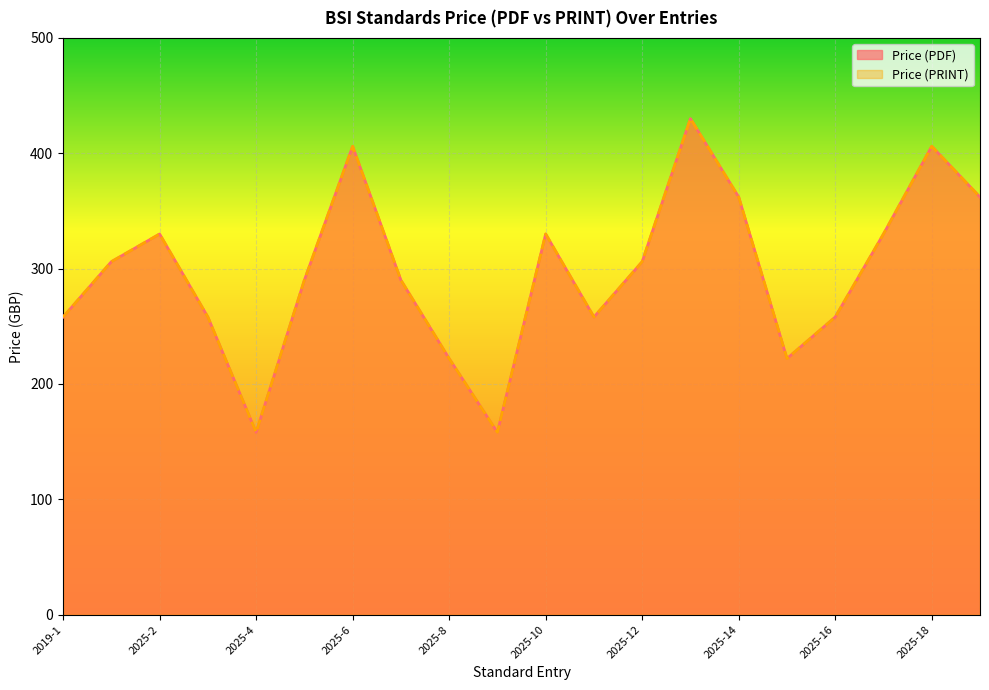

True or false: Price (PRINT) has more than 0 points higher than both neighbors.

True